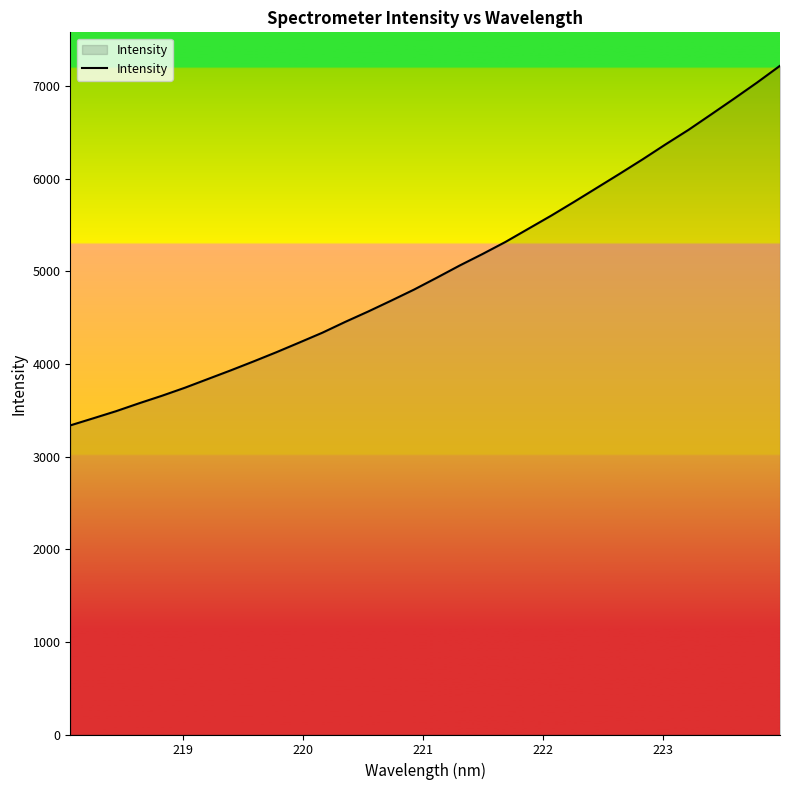

What is the minimum value shown in the chart?

3337.4